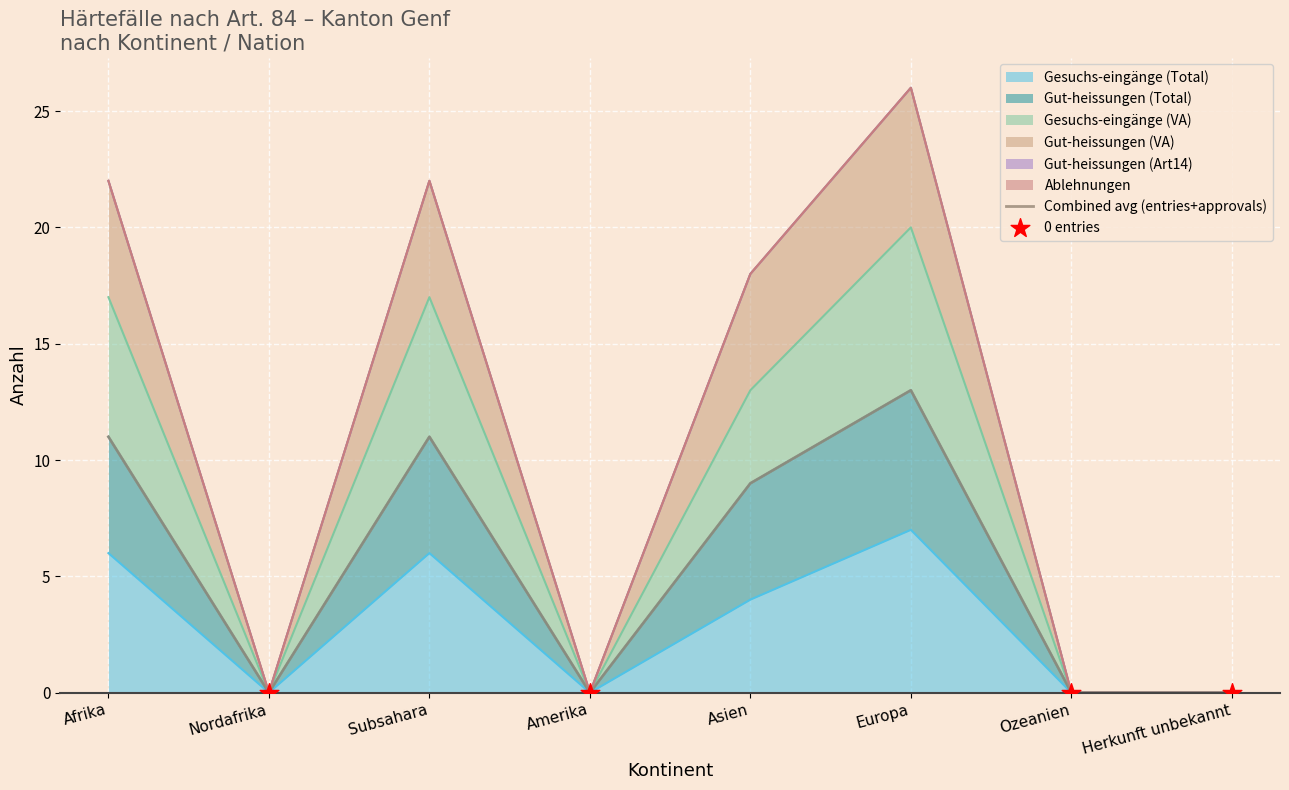

At which category is the sum across all series the highest?

Europa